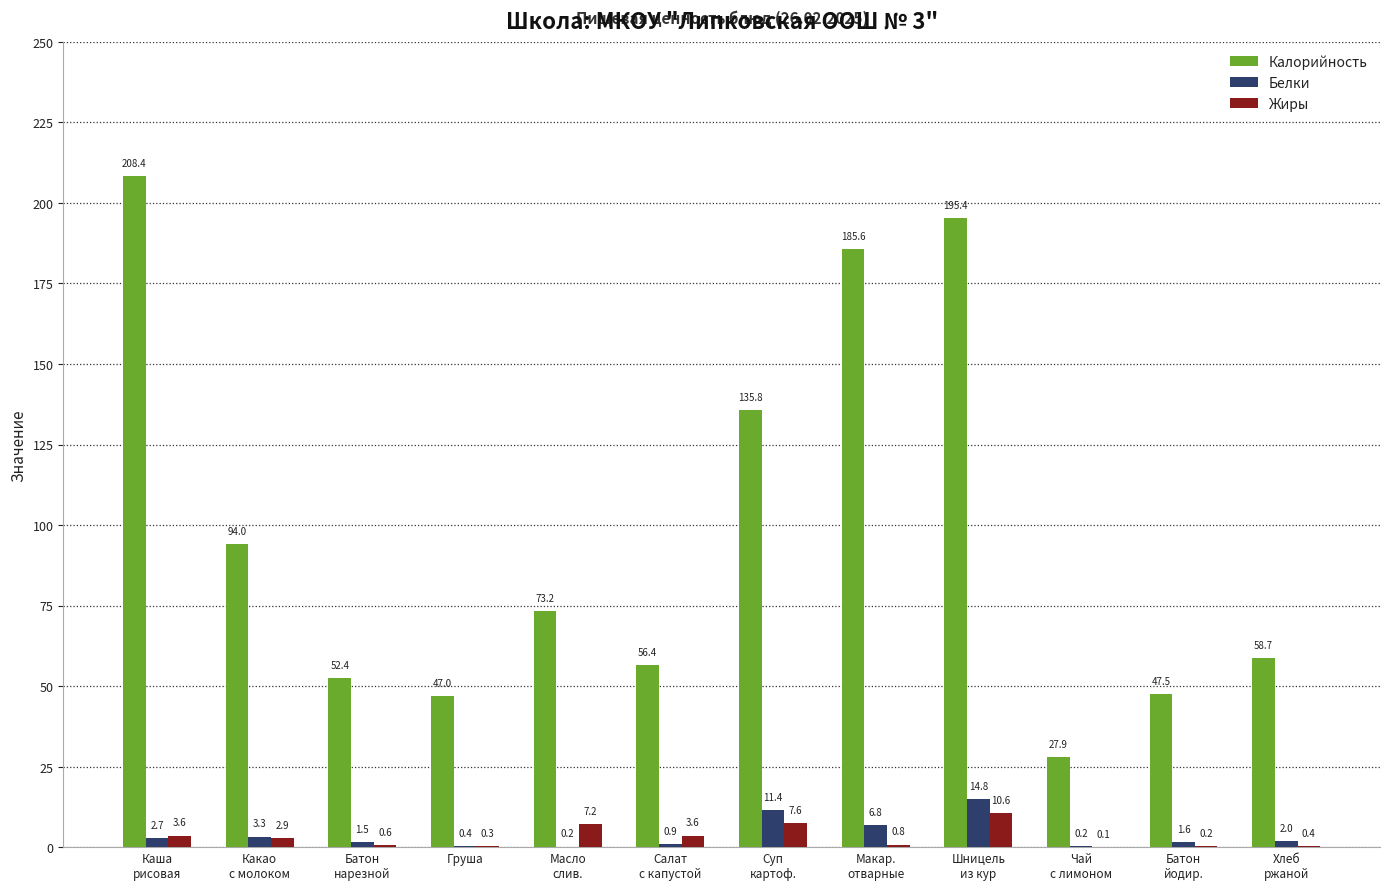

Is the value of Калорийность at Каша
рисовая greater than the value of Жиры at Батон
нарезной?

Yes